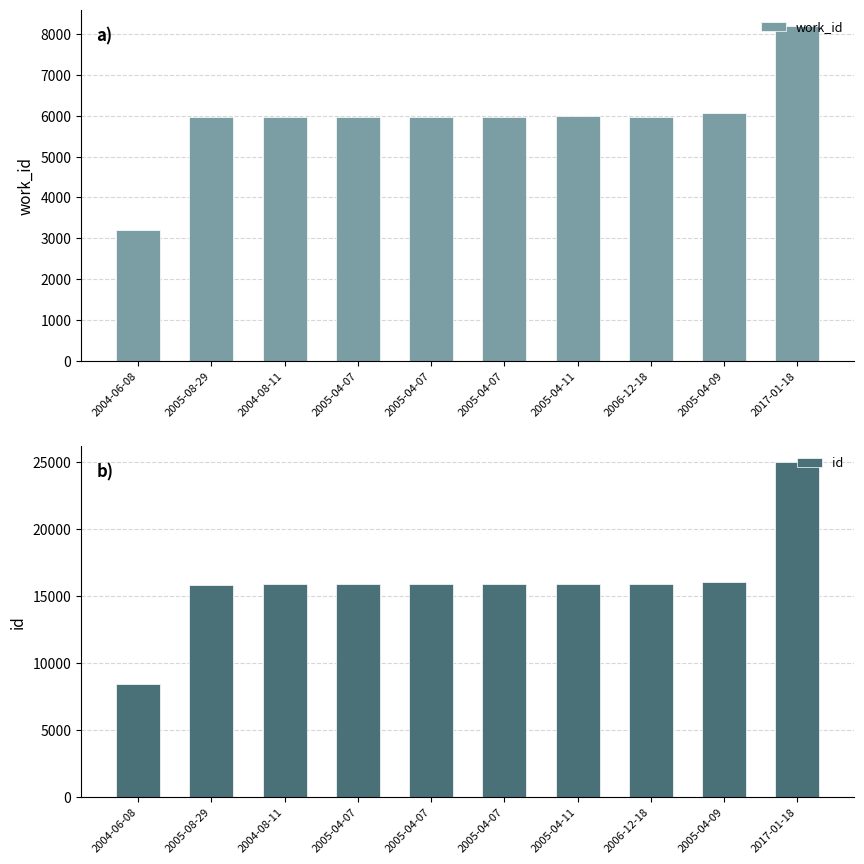

Which category has the lowest value across all series?

2004-06-08